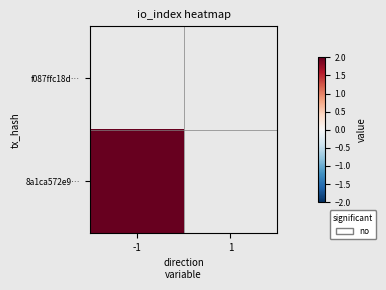

What is the minimum value shown in the chart?

2.0